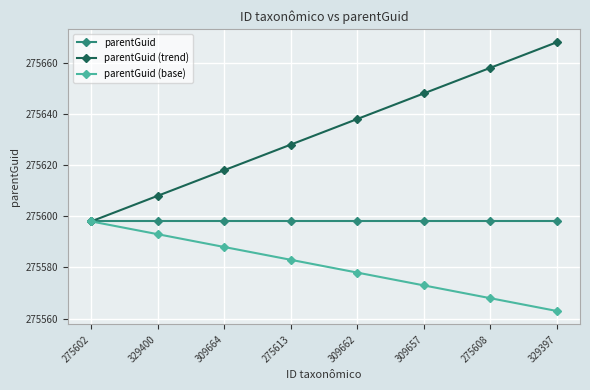

List the labels in order of parentGuid (base) value, largest first.

275602, 329400, 309664, 275613, 309662, 309657, 275608, 329397